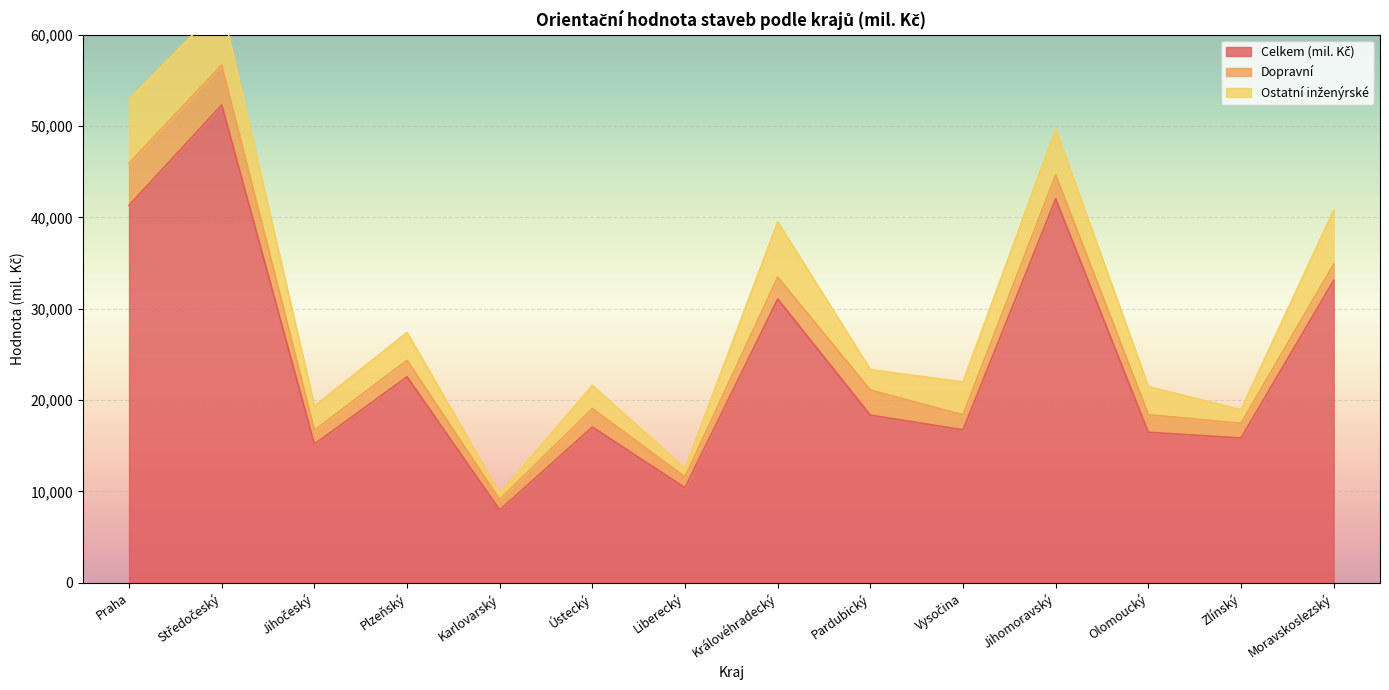

Is it true that Celkem (mil. Kč) equals 5460 at Liberecký?

False